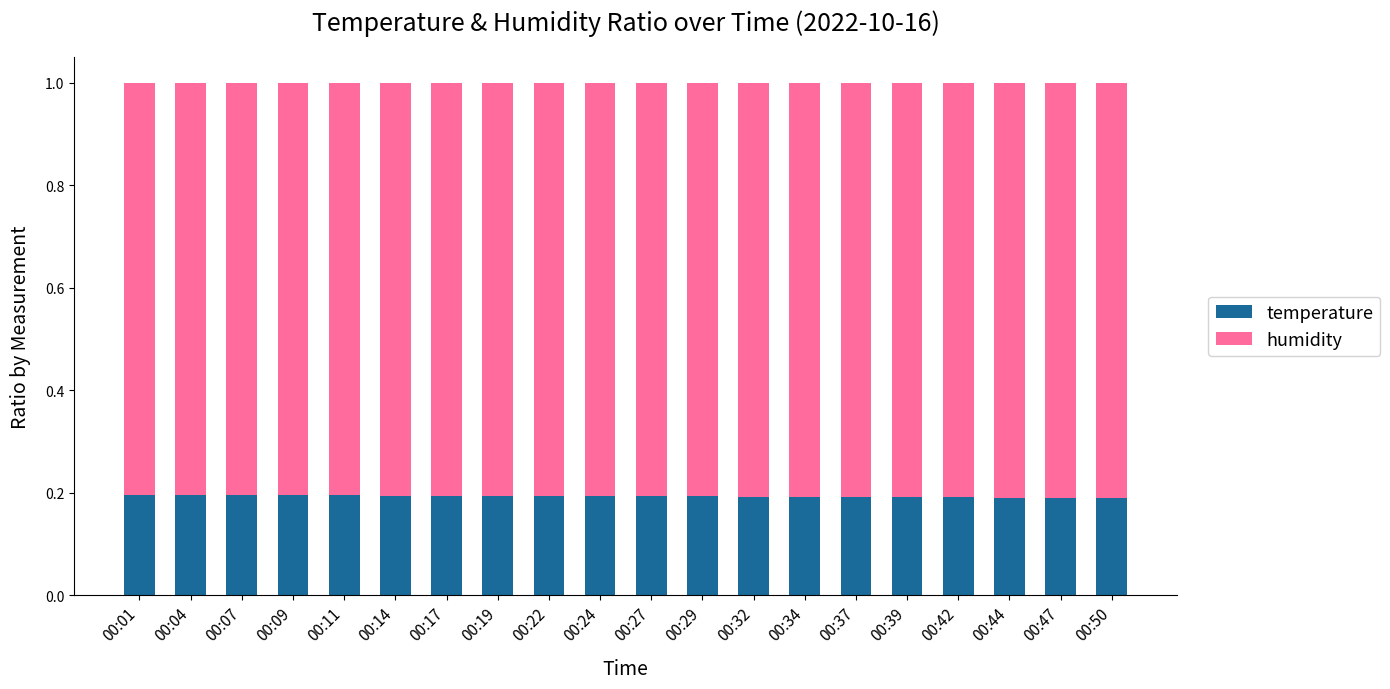

What are all the series names shown in the legend?

temperature, humidity